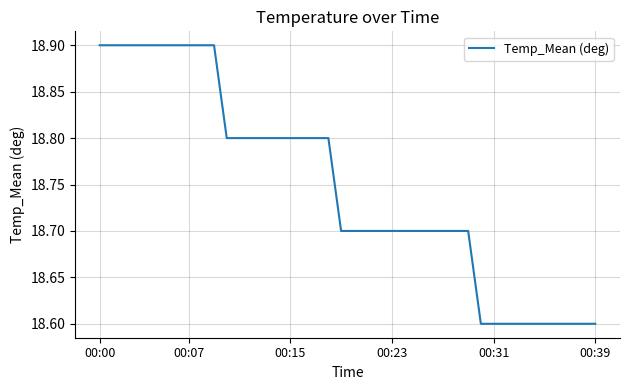

What is the maximum value shown in the chart?

18.9